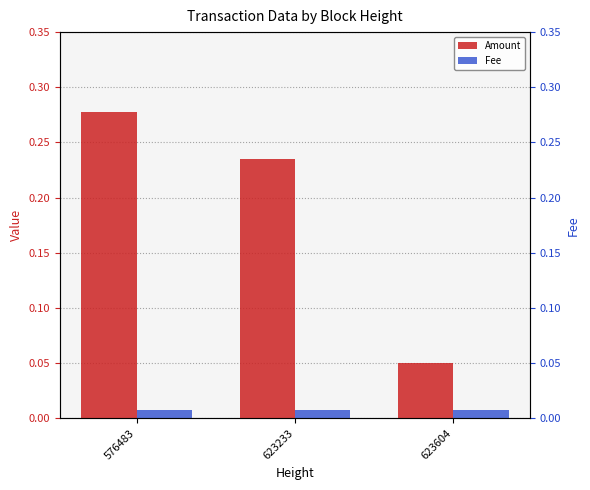

What is the highest value of the Amount series?

0.3